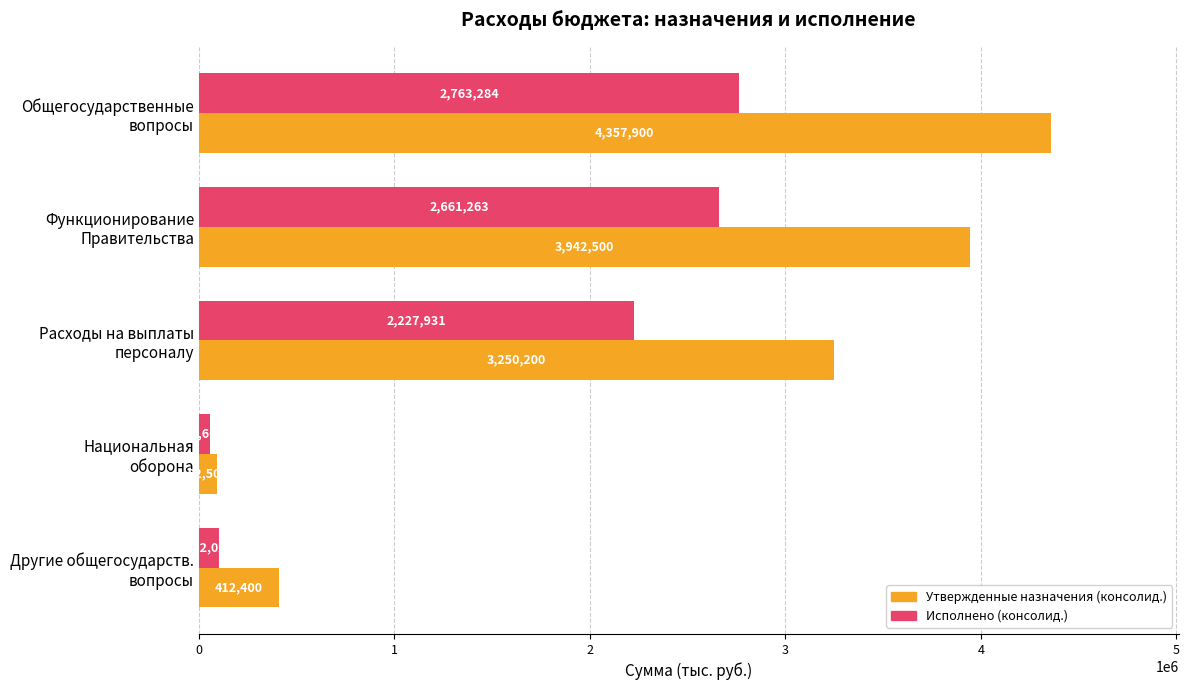

What is the average value of the Утвержденные назначения (консолид.) series?

2411100.0